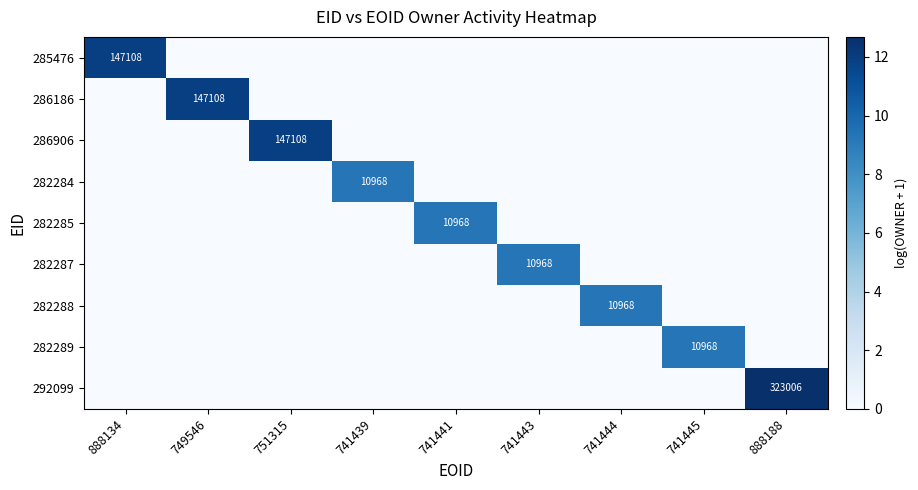

What is the spread (max minus min) of values at 741441?

9.3